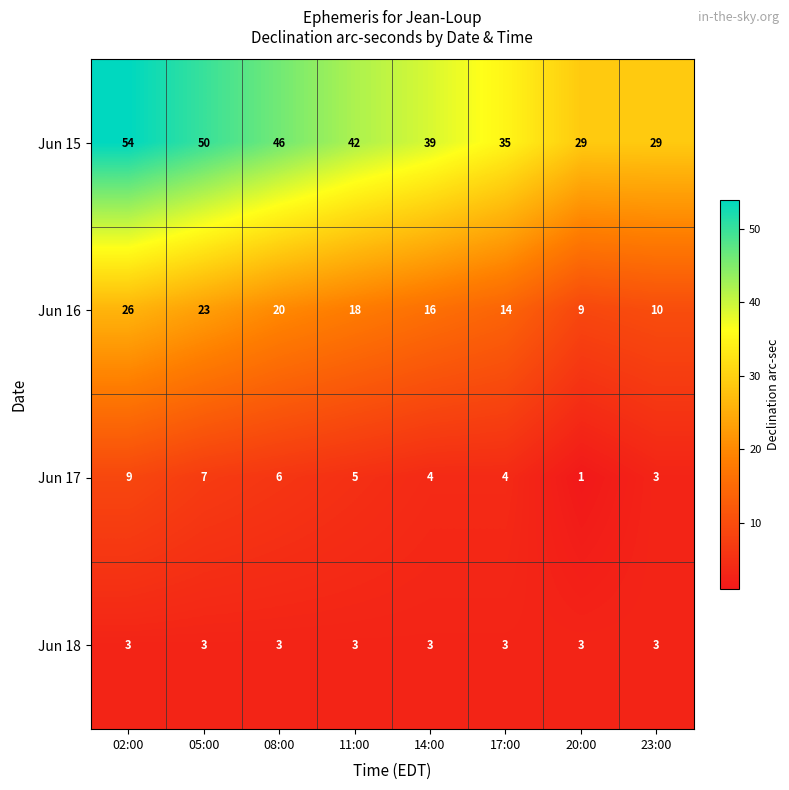

List the labels in order of Jun 16 value, smallest first.

20:00, 23:00, 17:00, 14:00, 11:00, 08:00, 05:00, 02:00